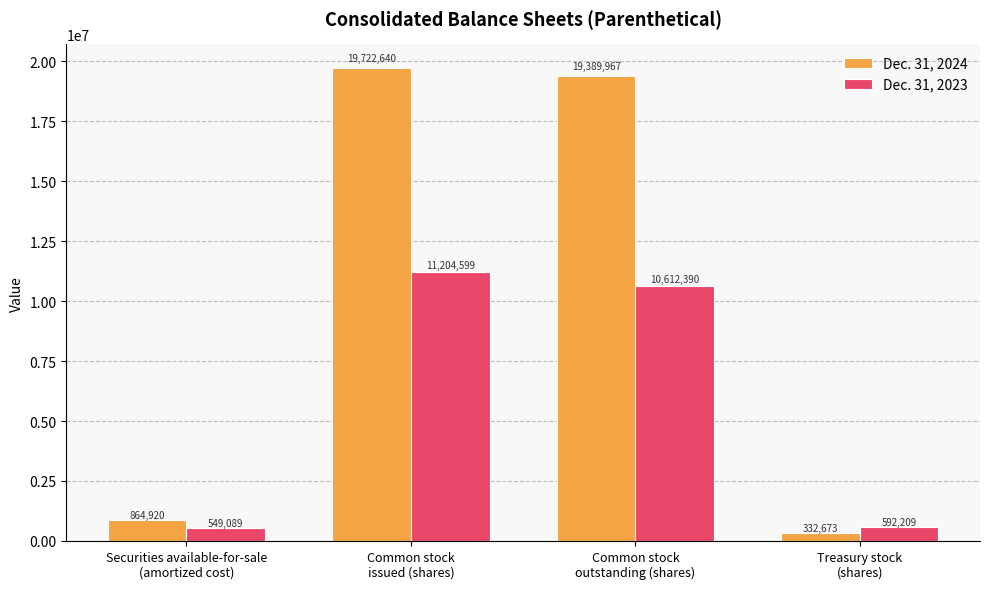

Is the value of Dec. 31, 2024 at Common stock
issued (shares) greater than the value of Dec. 31, 2023 at Common stock
outstanding (shares)?

Yes